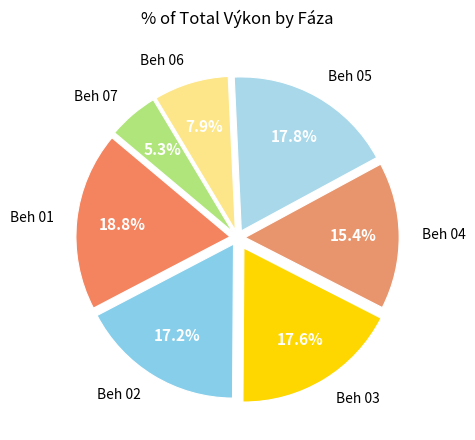

Which has a higher value, Beh 04 or Beh 01?

Beh 01